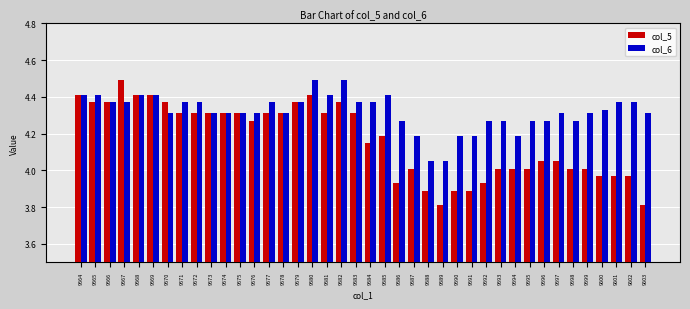

True or false: col_5 has a value of 4.3 at 9574.

True